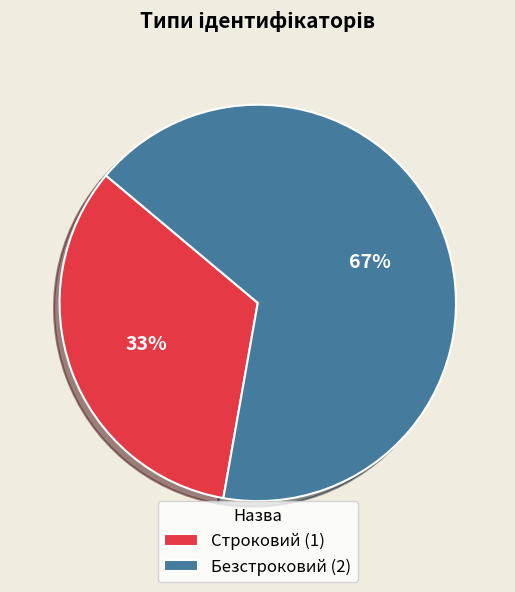

Which slice is the largest?

Безстроковий